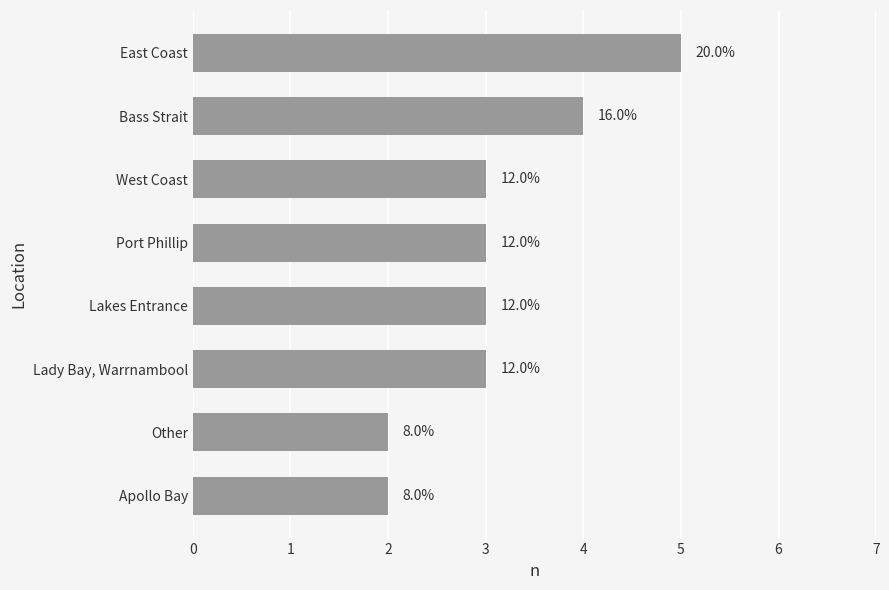

Does the chart contain any negative values?

No